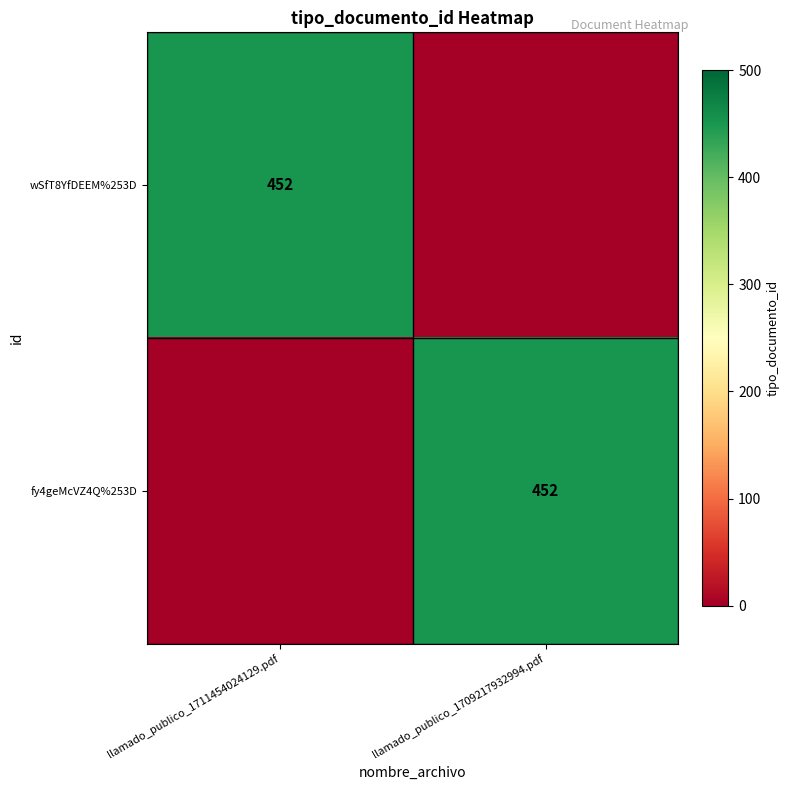

The value of fy4geMcVZ4Q%253D at llamado_publico_1709217932994.pdf is 268. True or false?

False